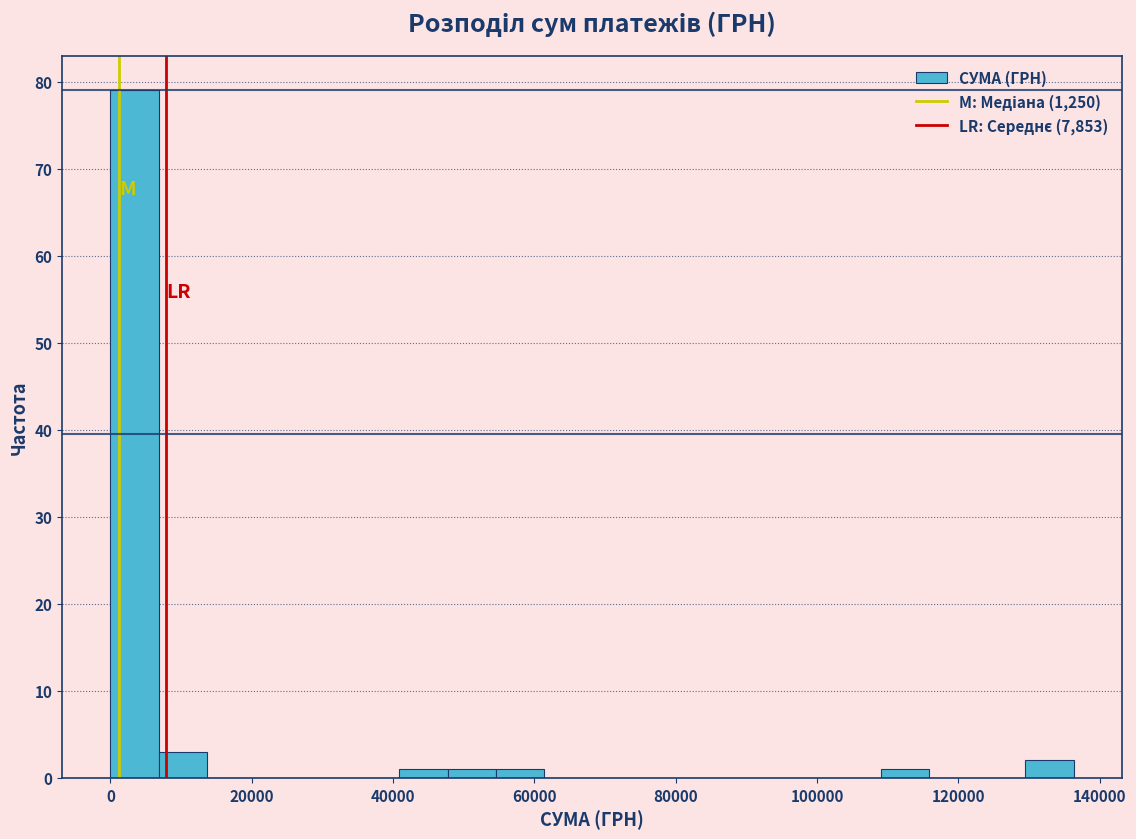

Read against the x-axis, roughly where is the centre of the tallest bar?

4000